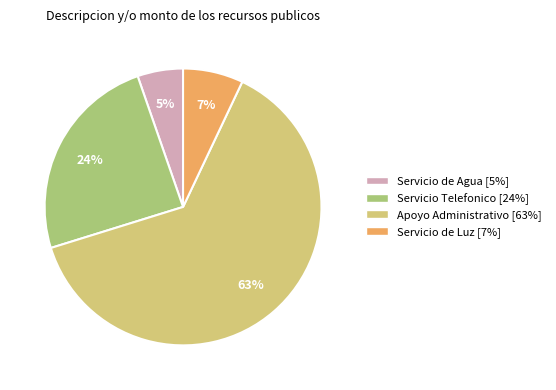

To the nearest percent, what is the average slice percentage?

25%